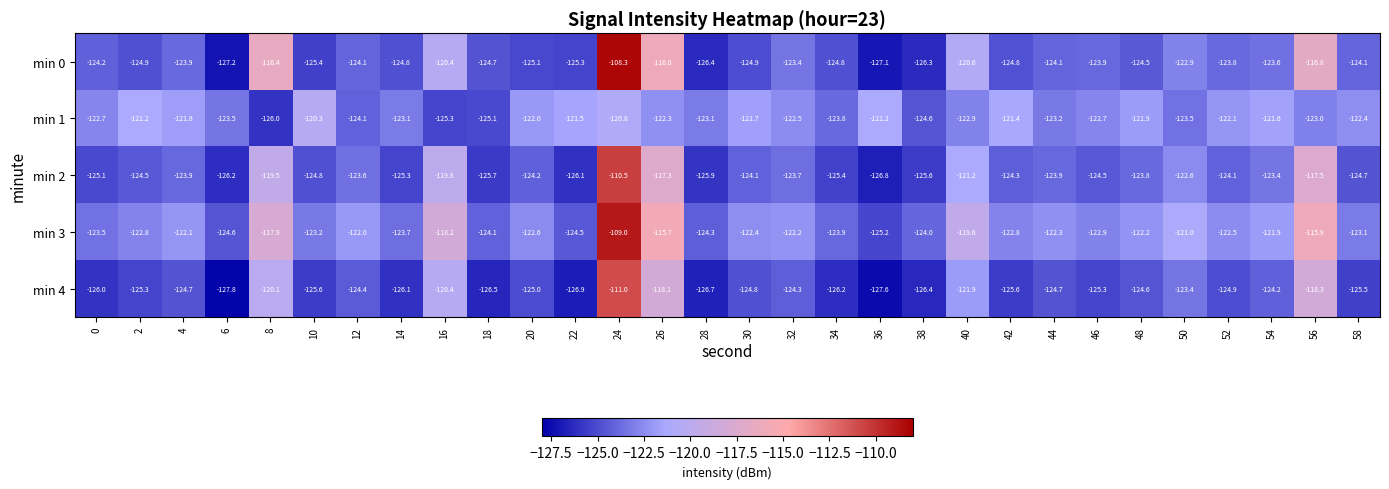

Rank the series by their maximum value, from highest to lowest.

min 0, min 3, min 2, min 4, min 1